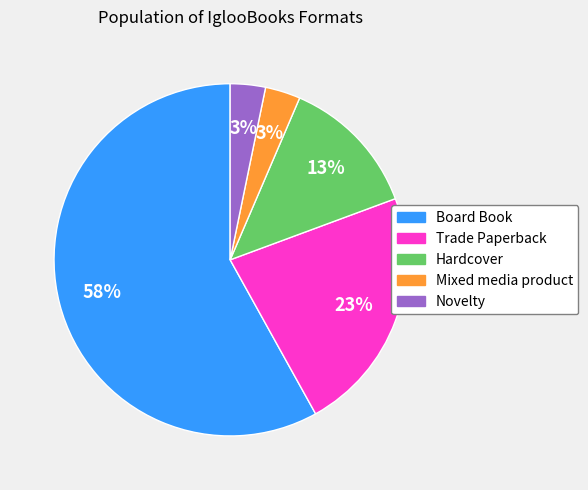

Do Novelty and Board Book together represent more than half of the pie?

Yes